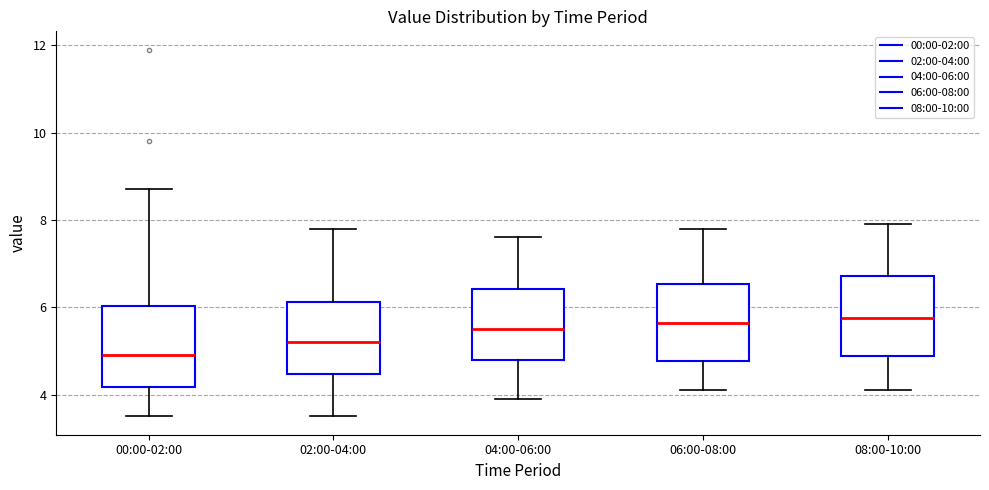

Reading left to right, transcribe this box plot: for each box, give where its median line is, the range the box spans, and where its two whiskers end, as read against the y-axis. The values are not printed on the chart, so give them approximately, as read against the axis.

00:00-02:00: median 5.0, box 4.2 to 6.0, whiskers 3.6 to 8.8
02:00-04:00: median 5.2, box 4.4 to 6.2, whiskers 3.6 to 7.8
04:00-06:00: median 5.6, box 4.8 to 6.4, whiskers 4.0 to 7.6
06:00-08:00: median 5.6, box 4.8 to 6.6, whiskers 4.2 to 7.8
08:00-10:00: median 5.8, box 4.8 to 6.8, whiskers 4.2 to 8.0